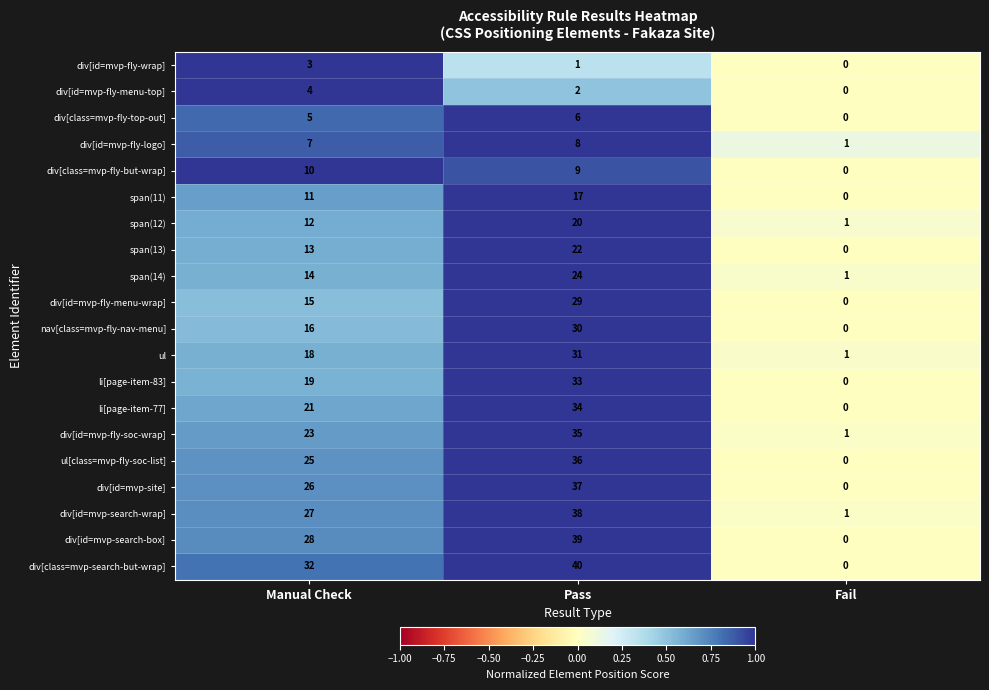

What is the difference between the highest and lowest values at Pass?

39